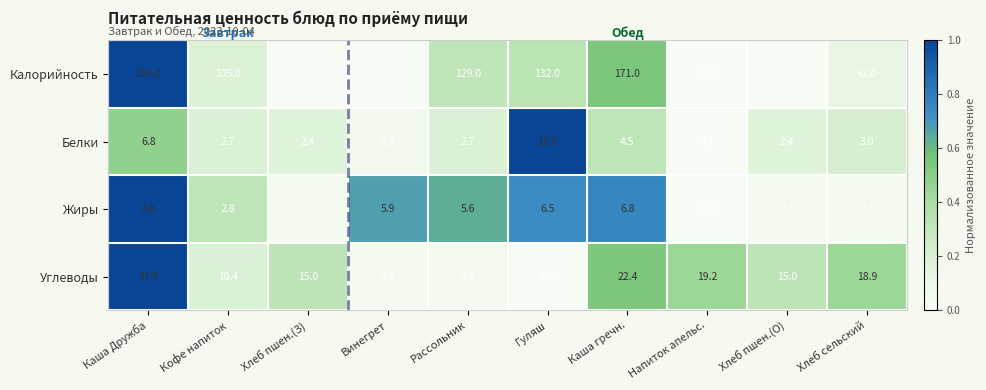

At which label is Углеводы closest to 20?

Напиток апельс.